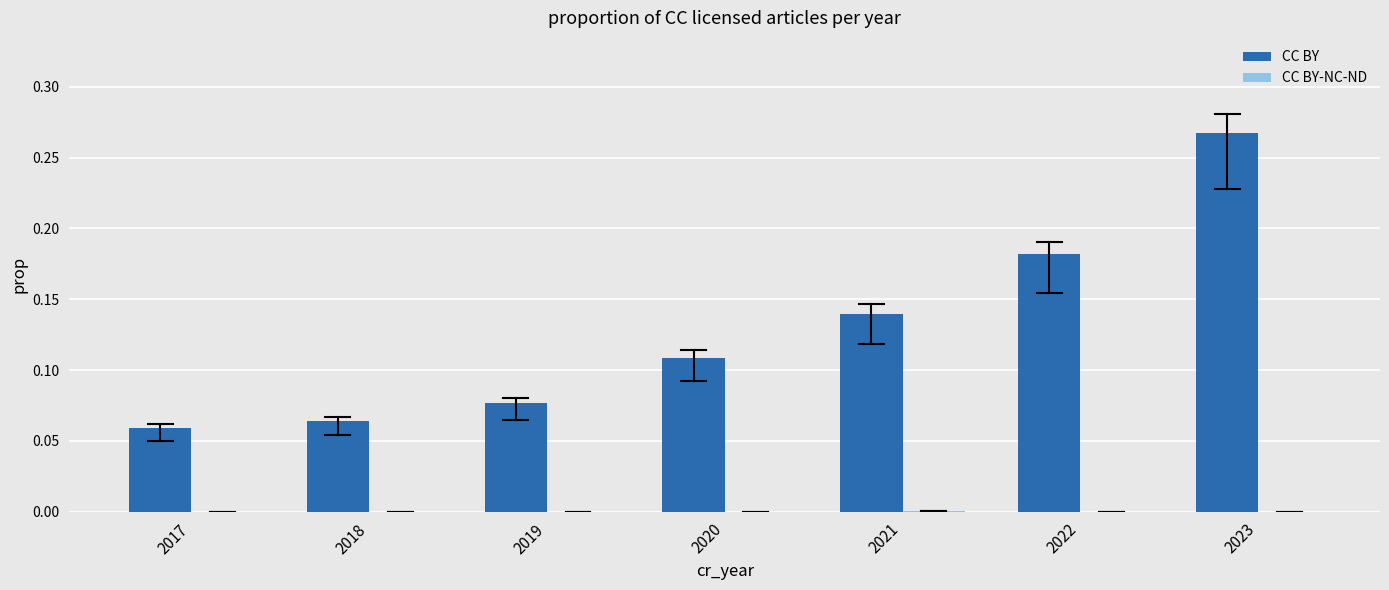

Which series has the largest total across all categories?

CC BY